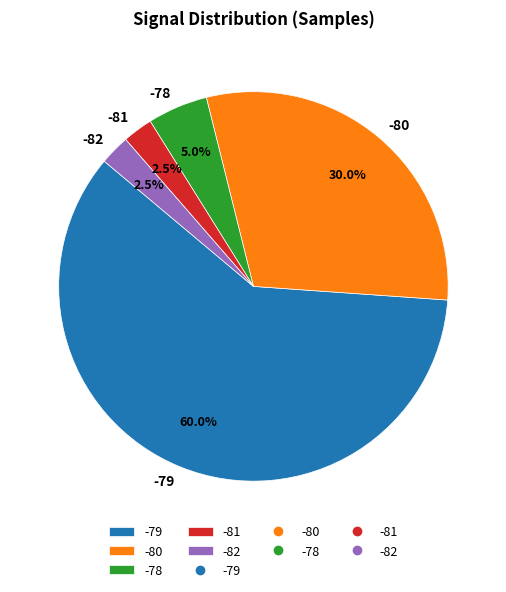

To the nearest percent, what is the average slice percentage?

20%